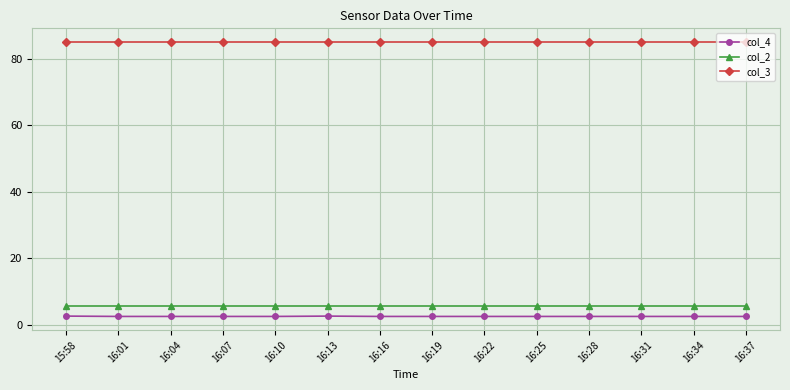

What is the highest value of the col_4 series?

2.7